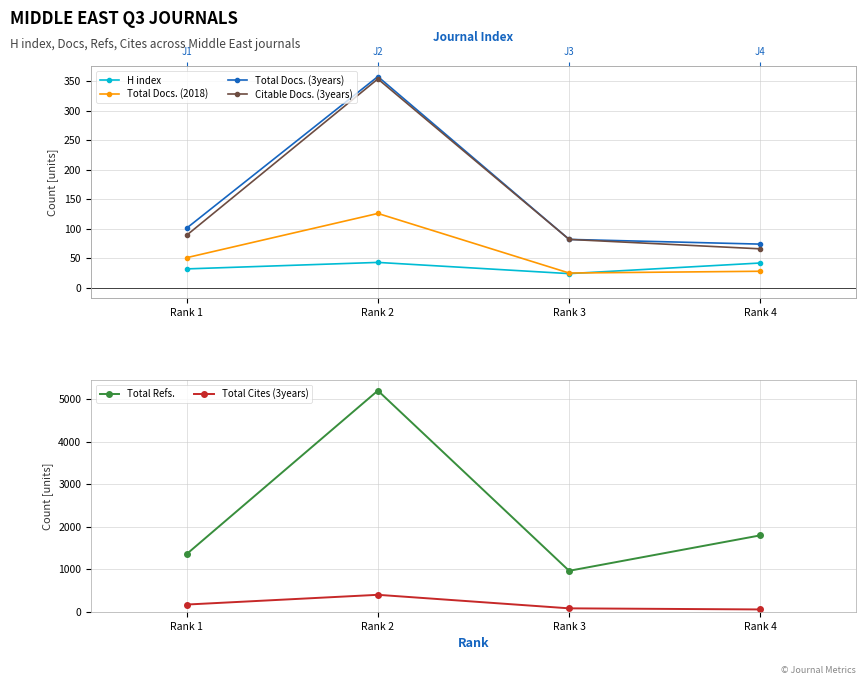

Reading right to left, extract all data points from this chart.

H index: 42	24	43	32
Total Docs. (2018): 28	25	126	51
Total Docs. (3years): 74	82	358	101
Citable Docs. (3years): 66	82	354	89
Total Refs.: 1801	968	5202	1360
Total Cites (3years): 60	86	404	175